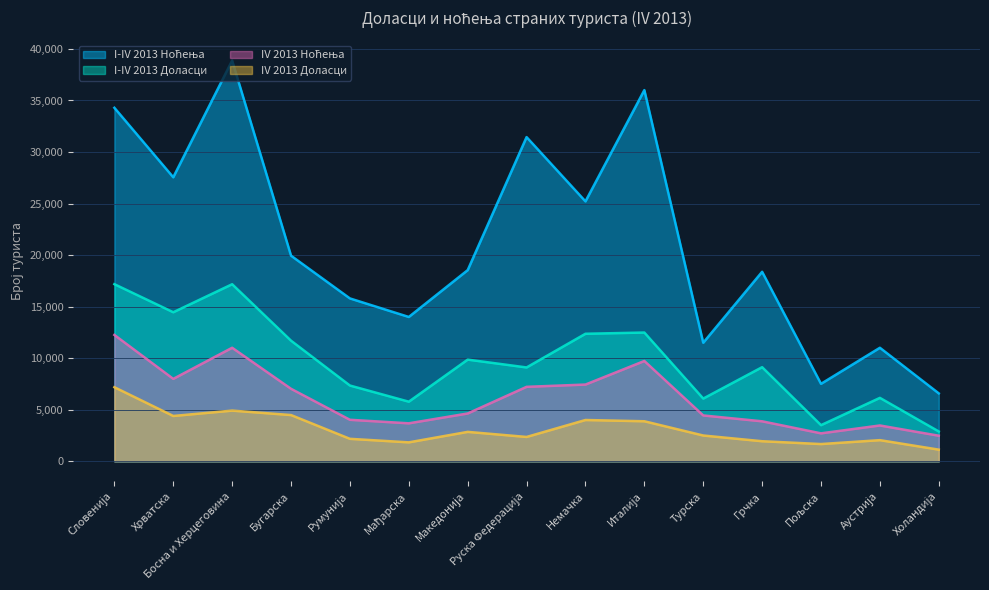

True or false: I-IV 2013 Доласци and IV 2013 Ноћења intersect in this chart.

False